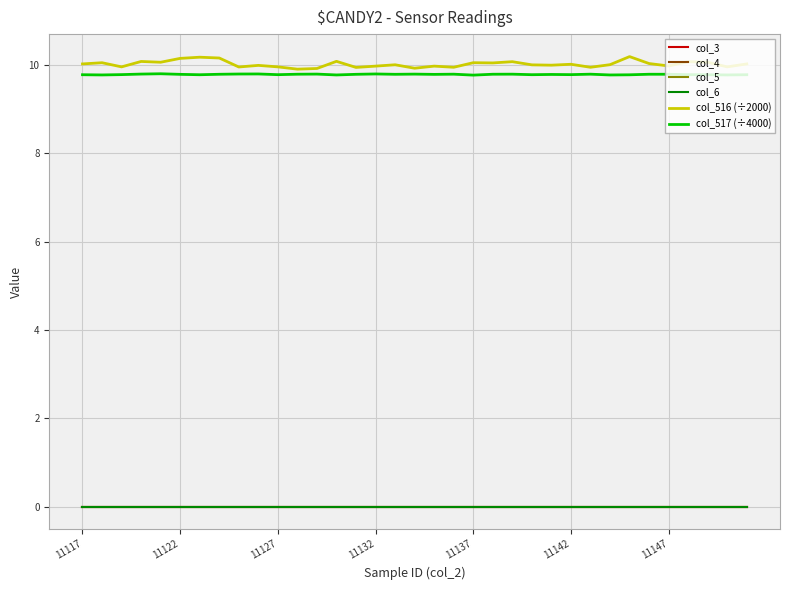

Is this an area chart (filled region under the line)?

No